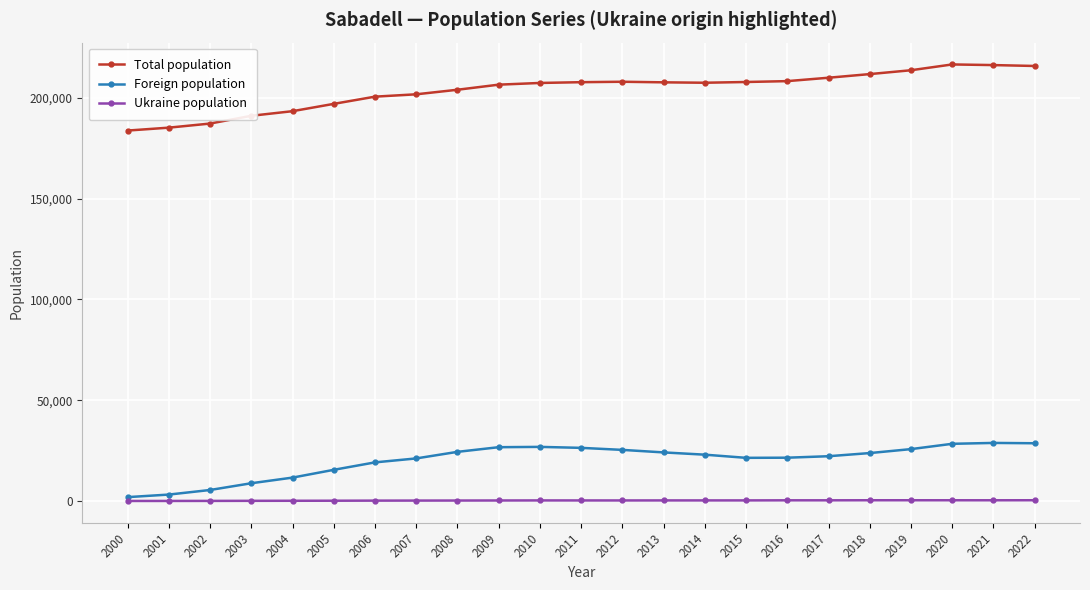

True or false: Foreign population has more than 1 interior local peaks.

True